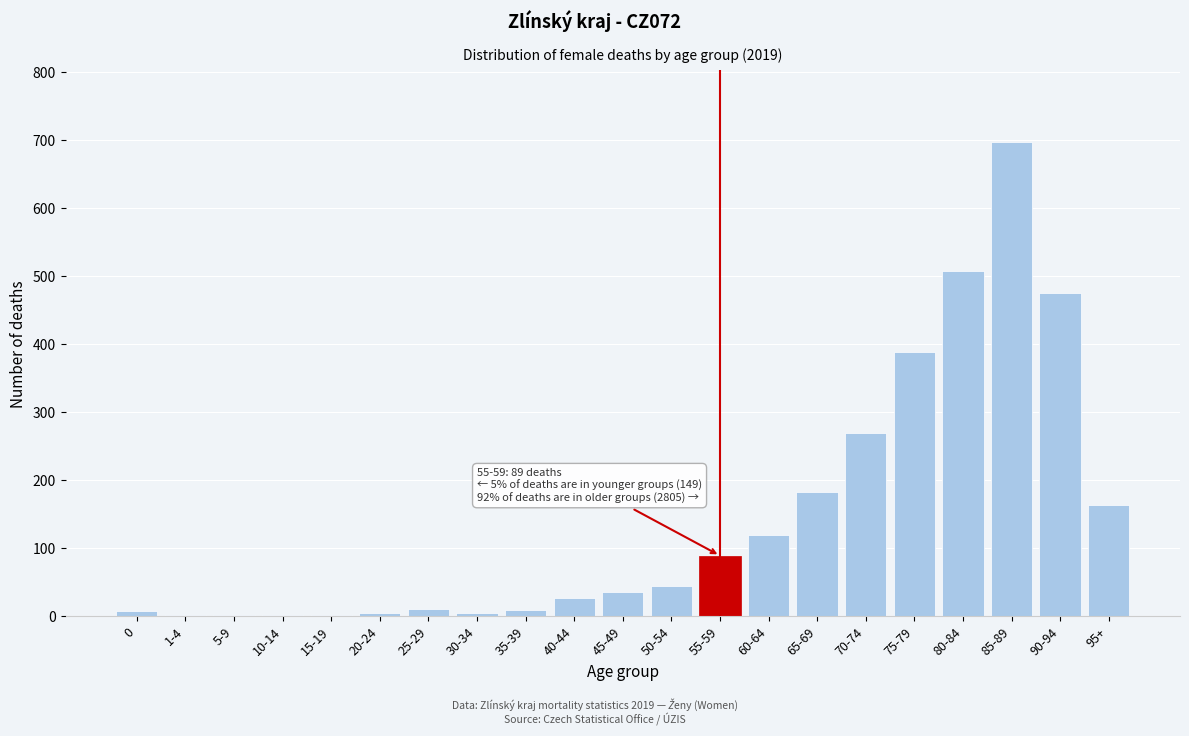

Is it true that the value at 50-54 is 45?

True